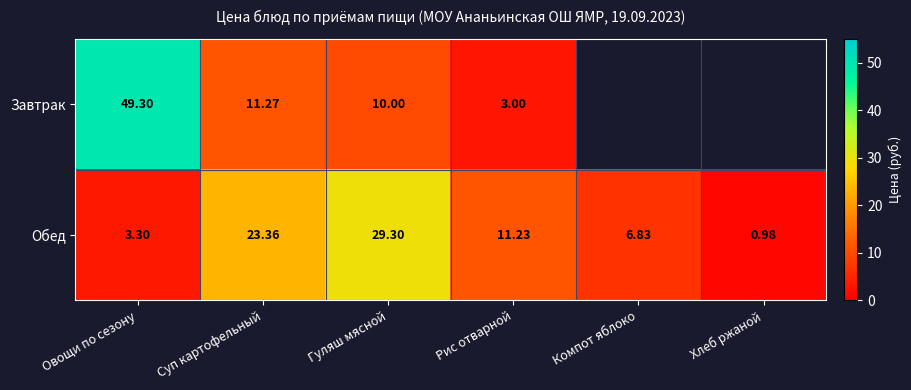

Is it true that Завтрак equals 4.1 at Рис отварной?

False